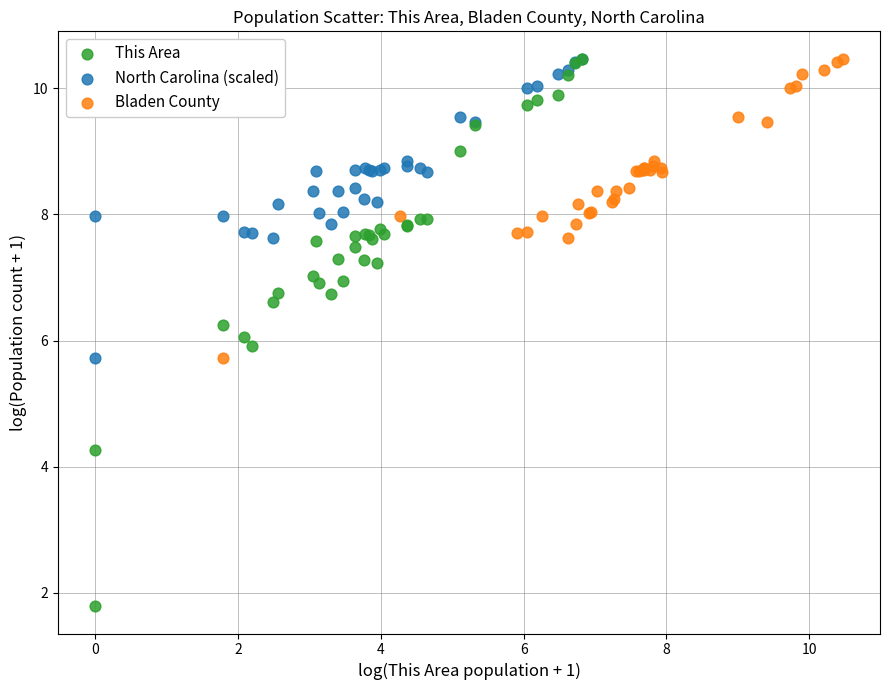

What are all the series names shown in the legend?

This Area, North Carolina (scaled), Bladen County